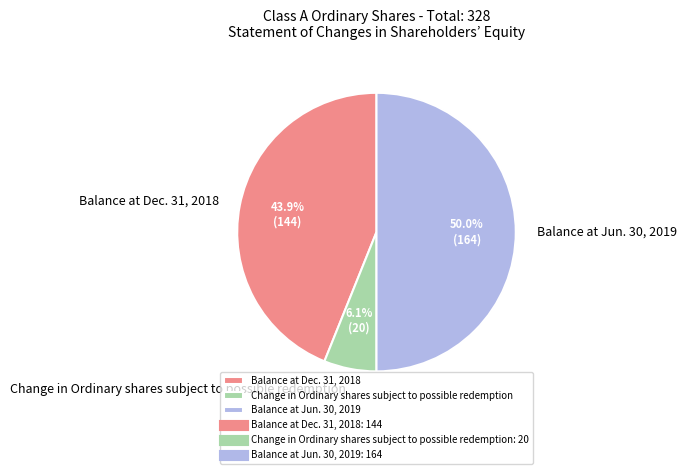

Which has a higher value, Change in Ordinary shares subject to possible redemption or Balance at Dec. 31, 2018?

Balance at Dec. 31, 2018